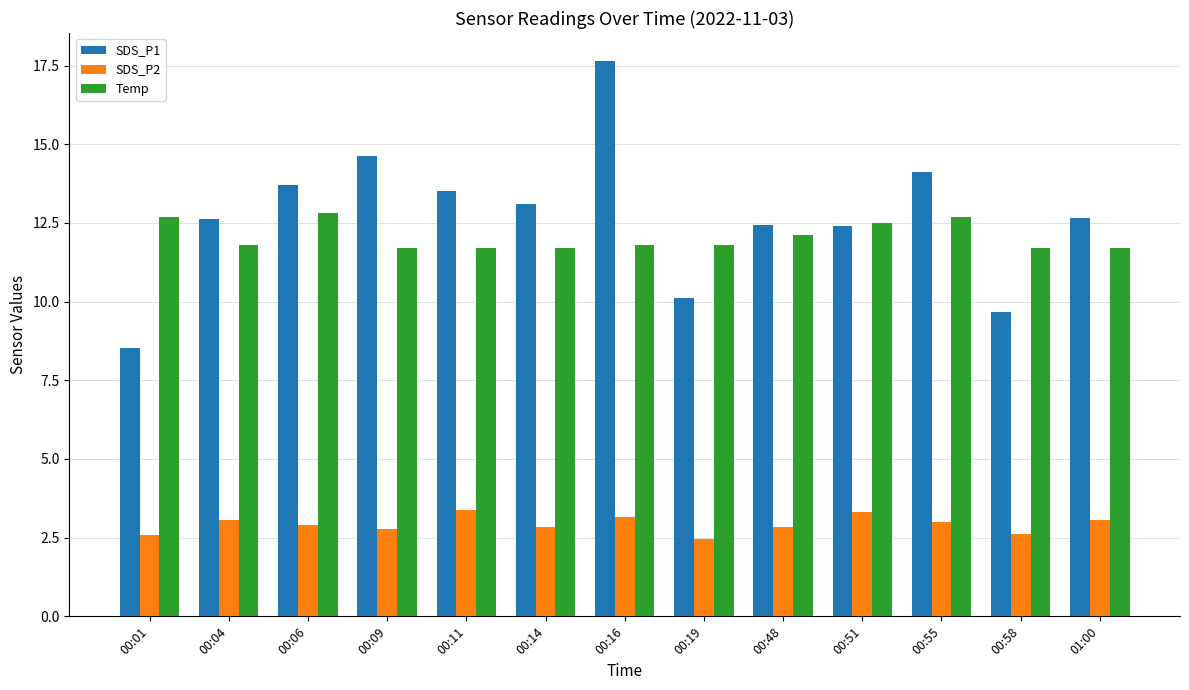

Which label corresponds to the largest value in the chart?

00:16